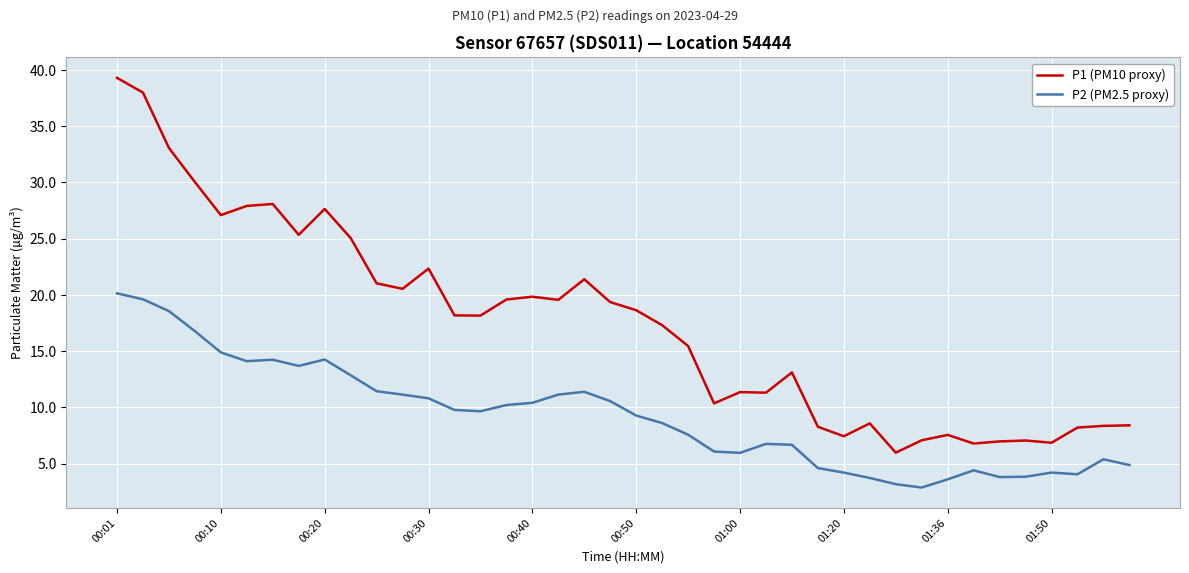

What are all the series names shown in the legend?

P1 (PM10 proxy), P2 (PM2.5 proxy)